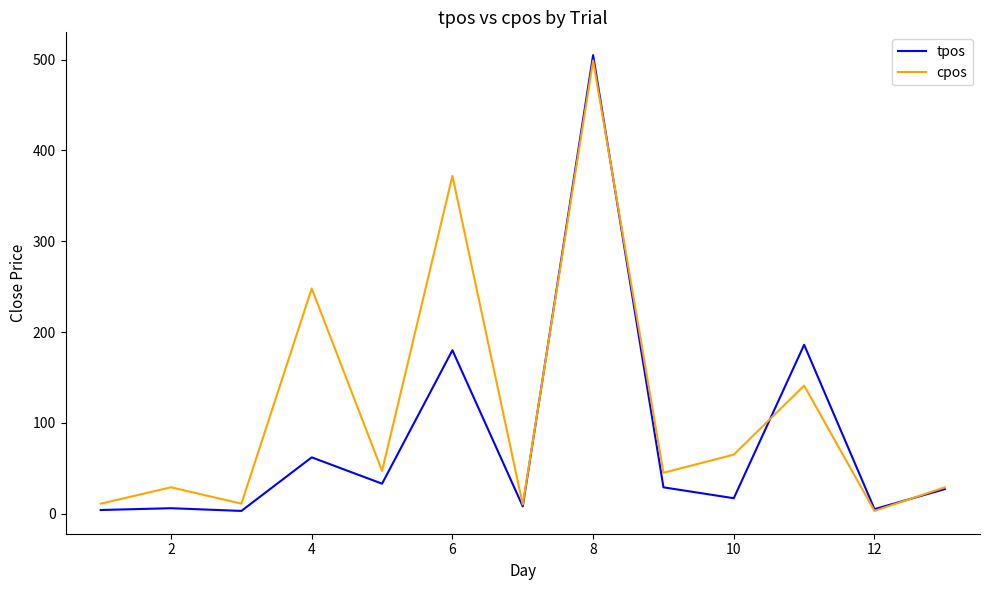

Which series has the largest total across all categories?

cpos